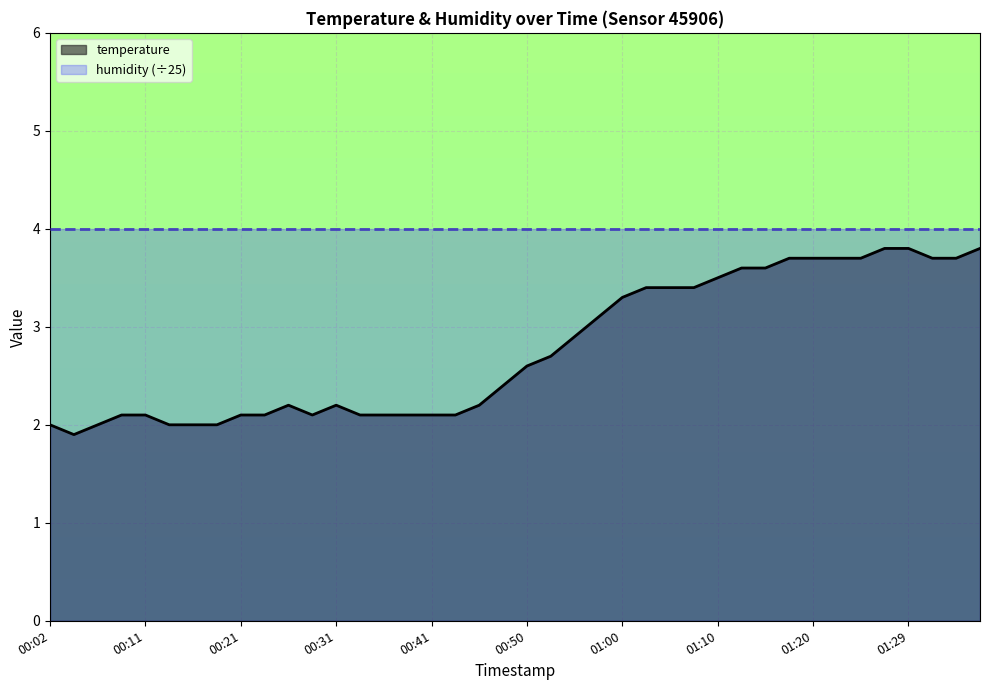

True or false: there are more than 2 points higher than both neighbors.

False